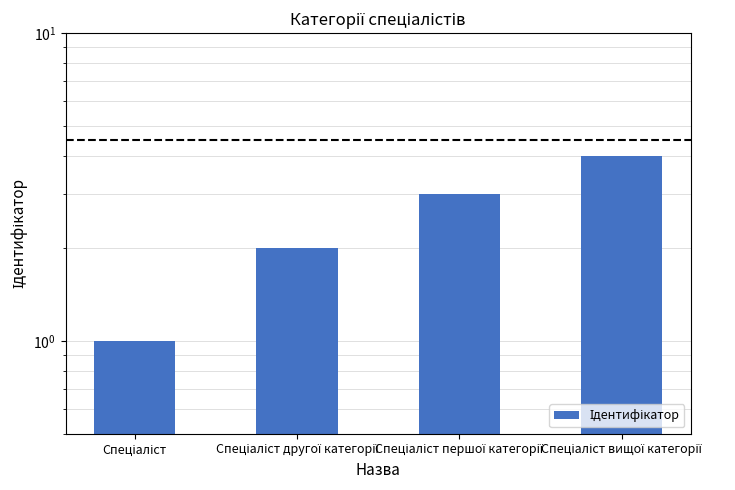

Rank the categories by value from highest to lowest.

Спеціаліст вищої категорії, Спеціаліст першої категорії, Спеціаліст другої категорії, Спеціаліст